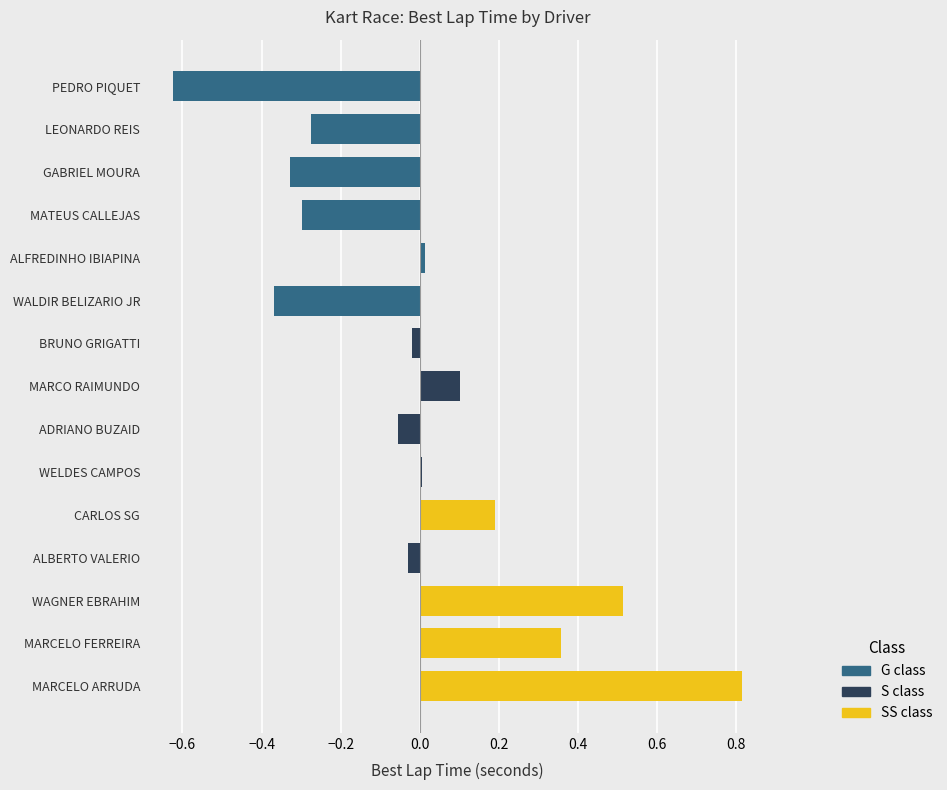

Between ALBERTO VALERIO and MATEUS CALLEJAS, which is larger?

ALBERTO VALERIO